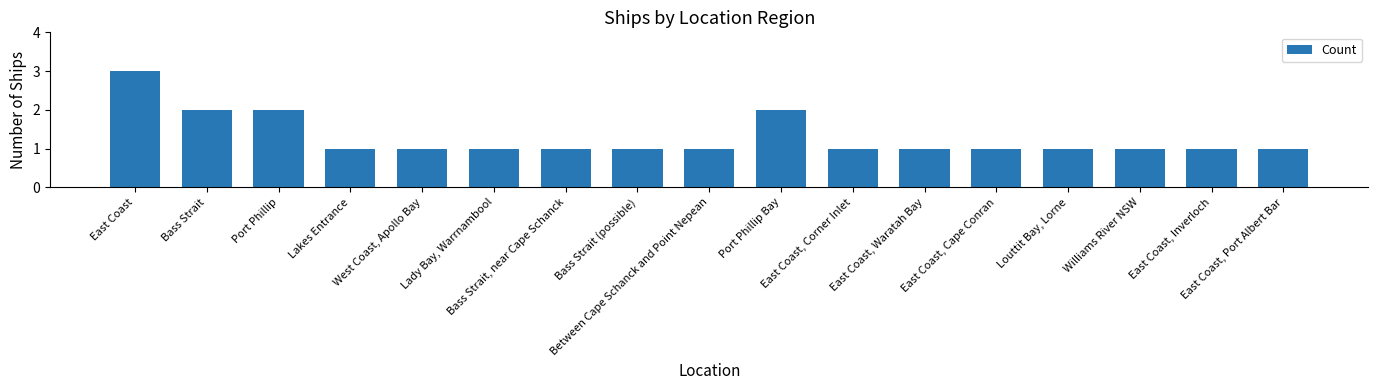

How many categories are shown in the chart?

17